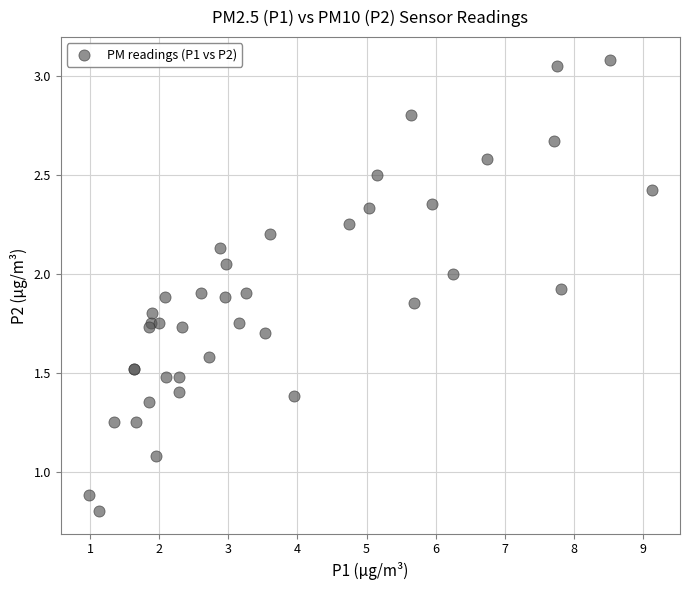

What Y value in the scatter plot is closest to 1?

1.1